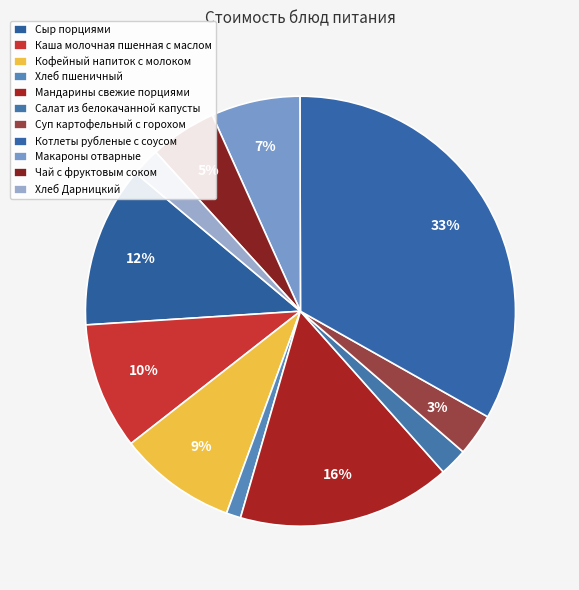

To the nearest percent, what is the average slice percentage?

9%